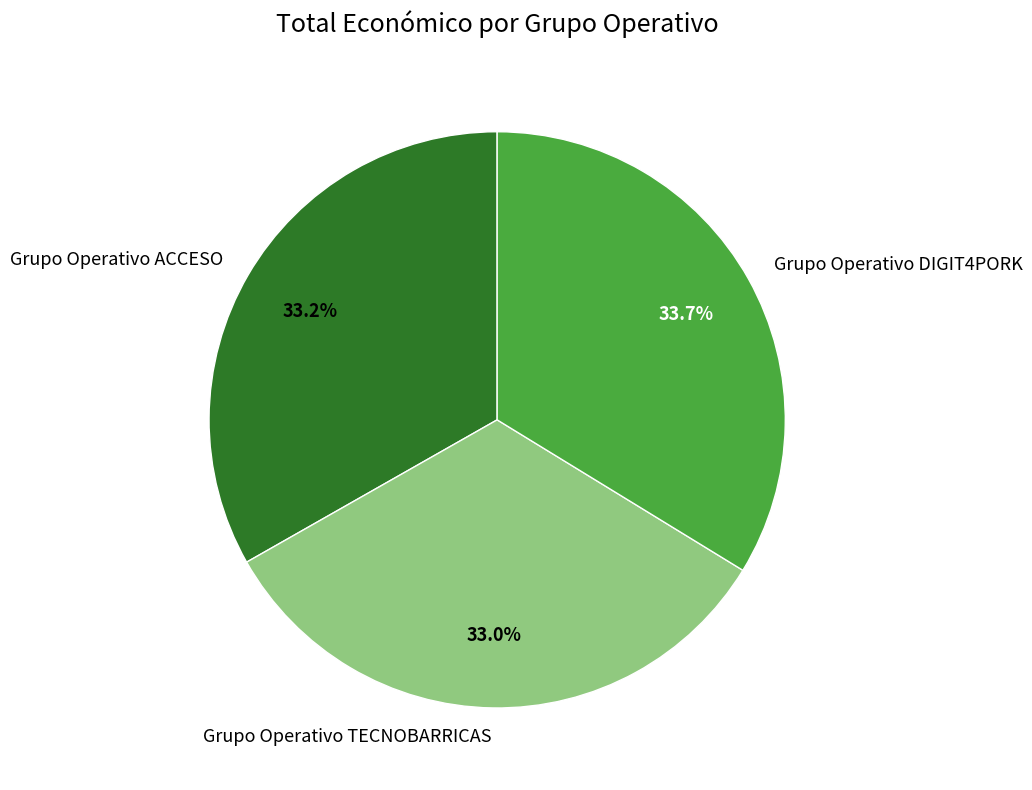

Which category has the biggest portion of the pie?

Grupo Operativo DIGIT4PORK